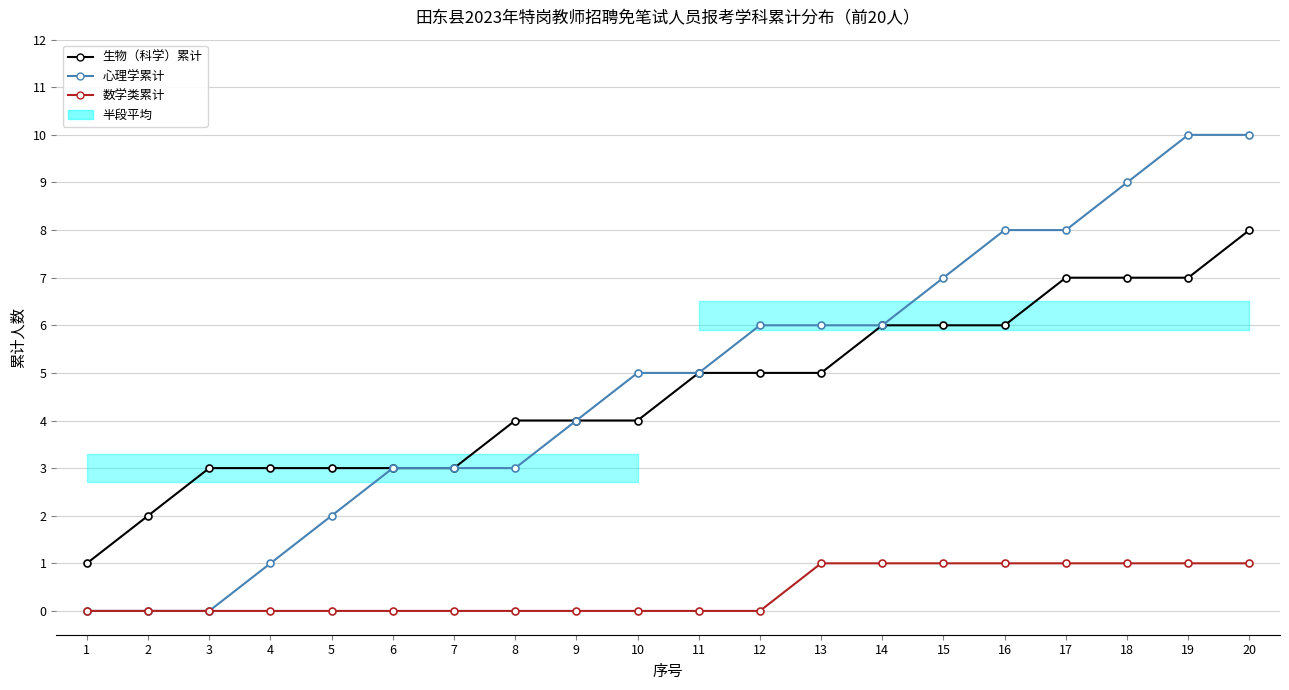

List the labels in order of 数学类累计 value, smallest first.

1, 2, 3, 4, 5, 6, 7, 8, 9, 10, 11, 12, 13, 14, 15, 16, 17, 18, 19, 20